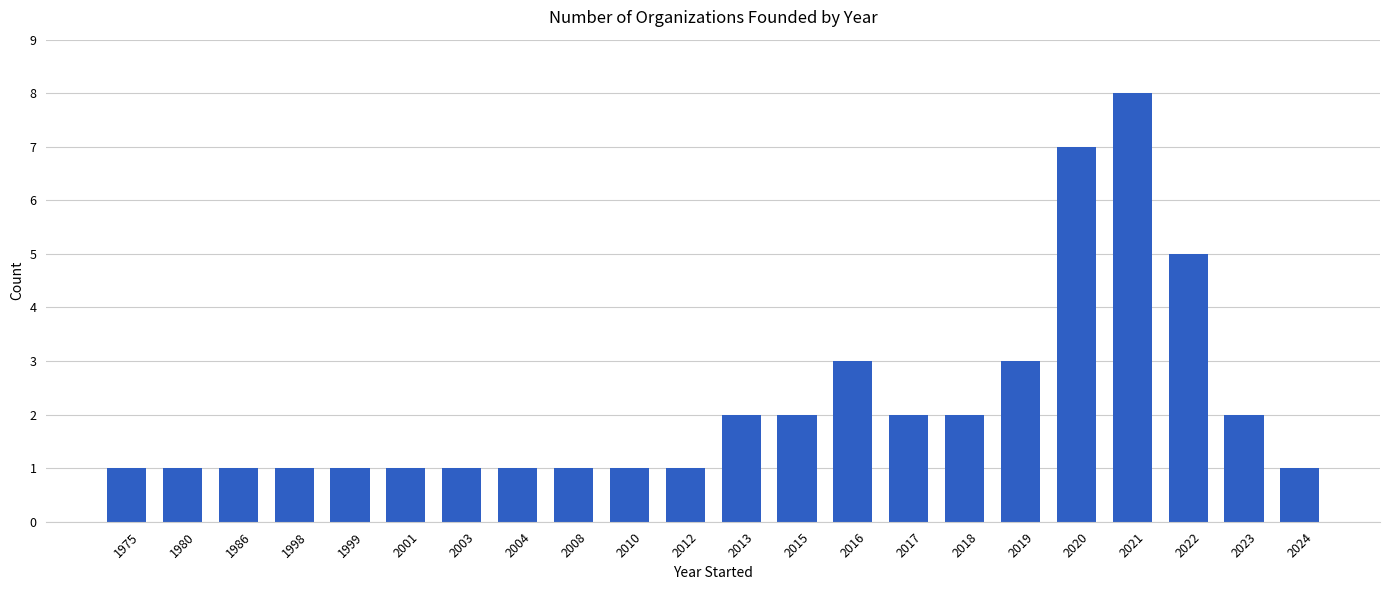

What is the greatest value displayed?

8